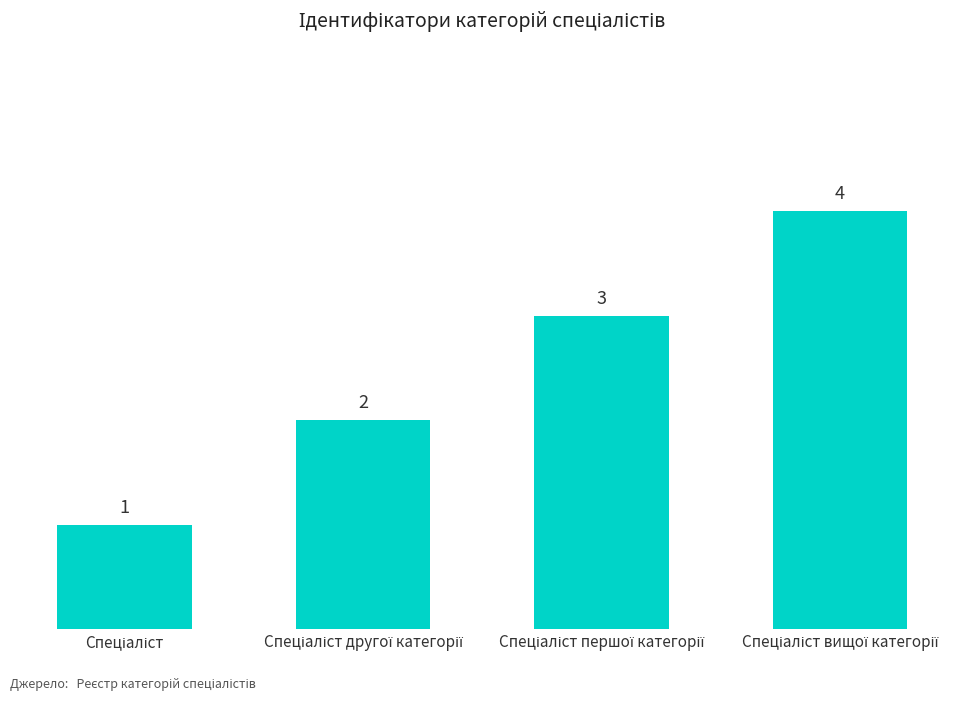

What is the sum of all values?

10